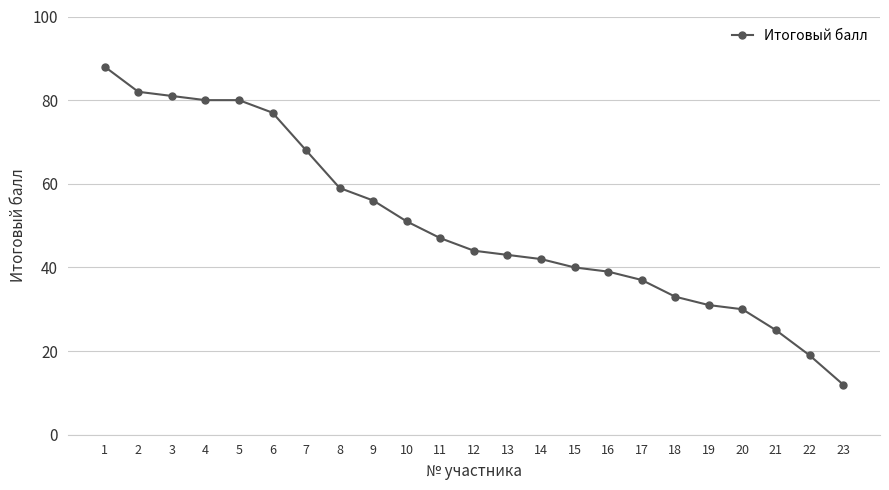

What is the greatest value displayed?

88